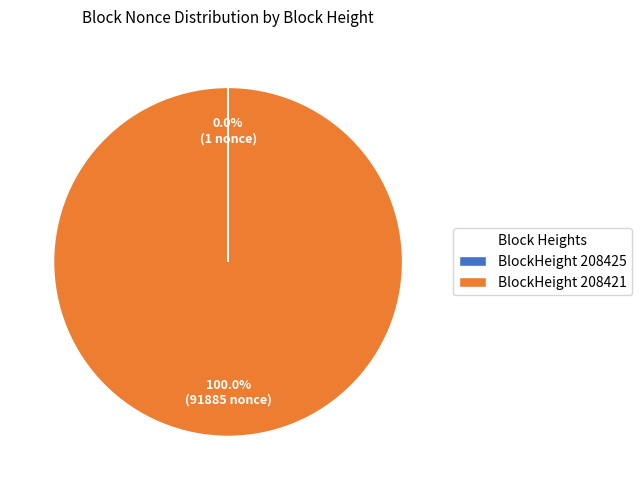

Does BlockHeight 208421 represent more than half of the total?

Yes